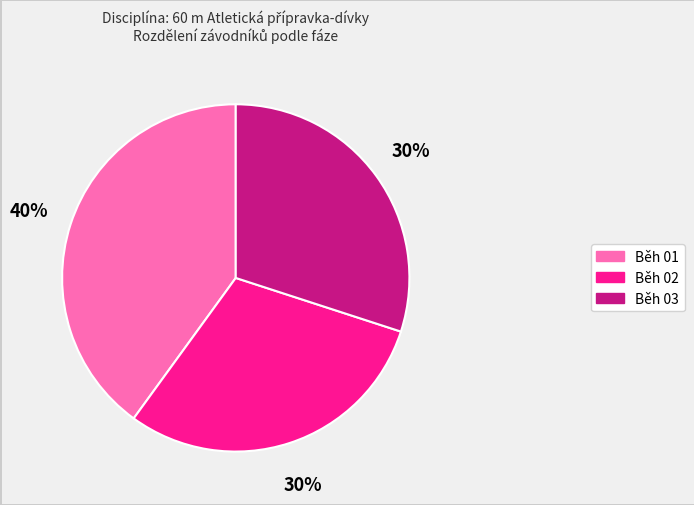

Which slice is the largest?

Běh 01